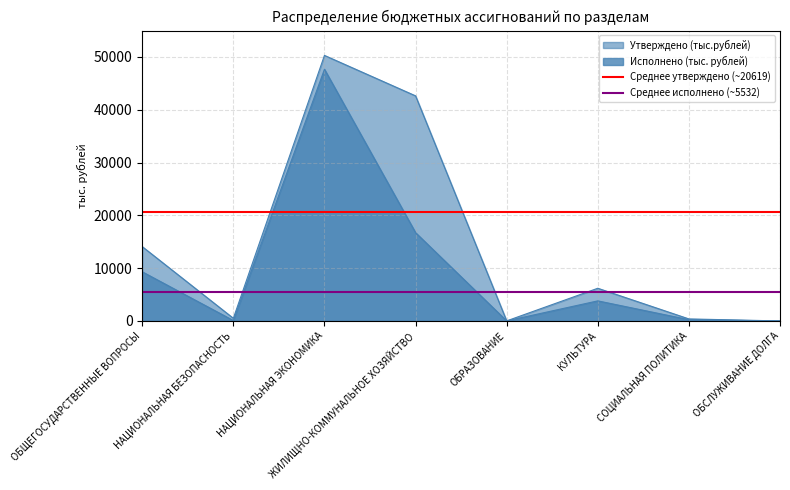

What is the sum of all Среднее утверждено (~20619) values?

41238.7